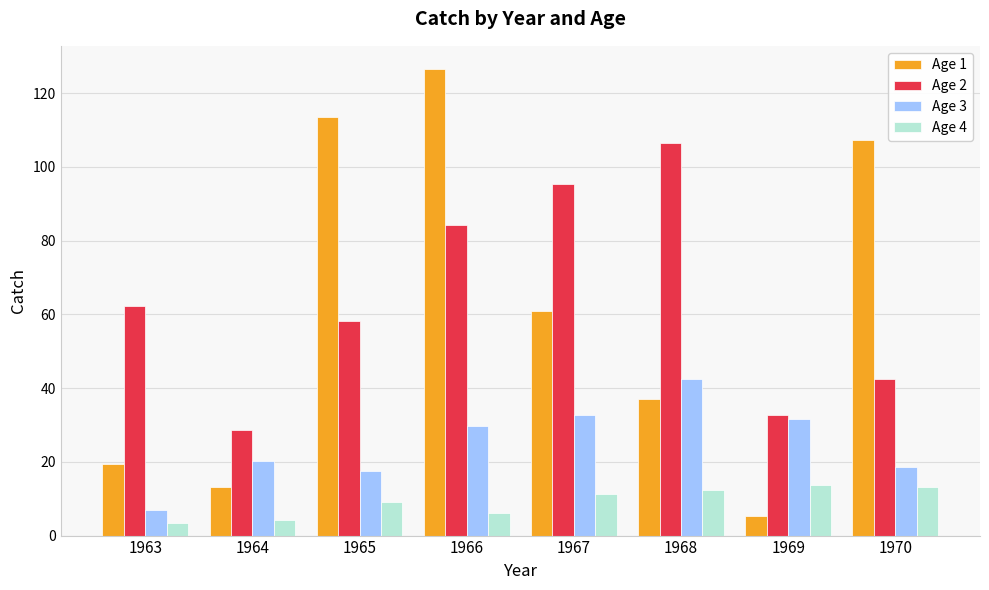

What is the average value of the Age 3 series?

25.0